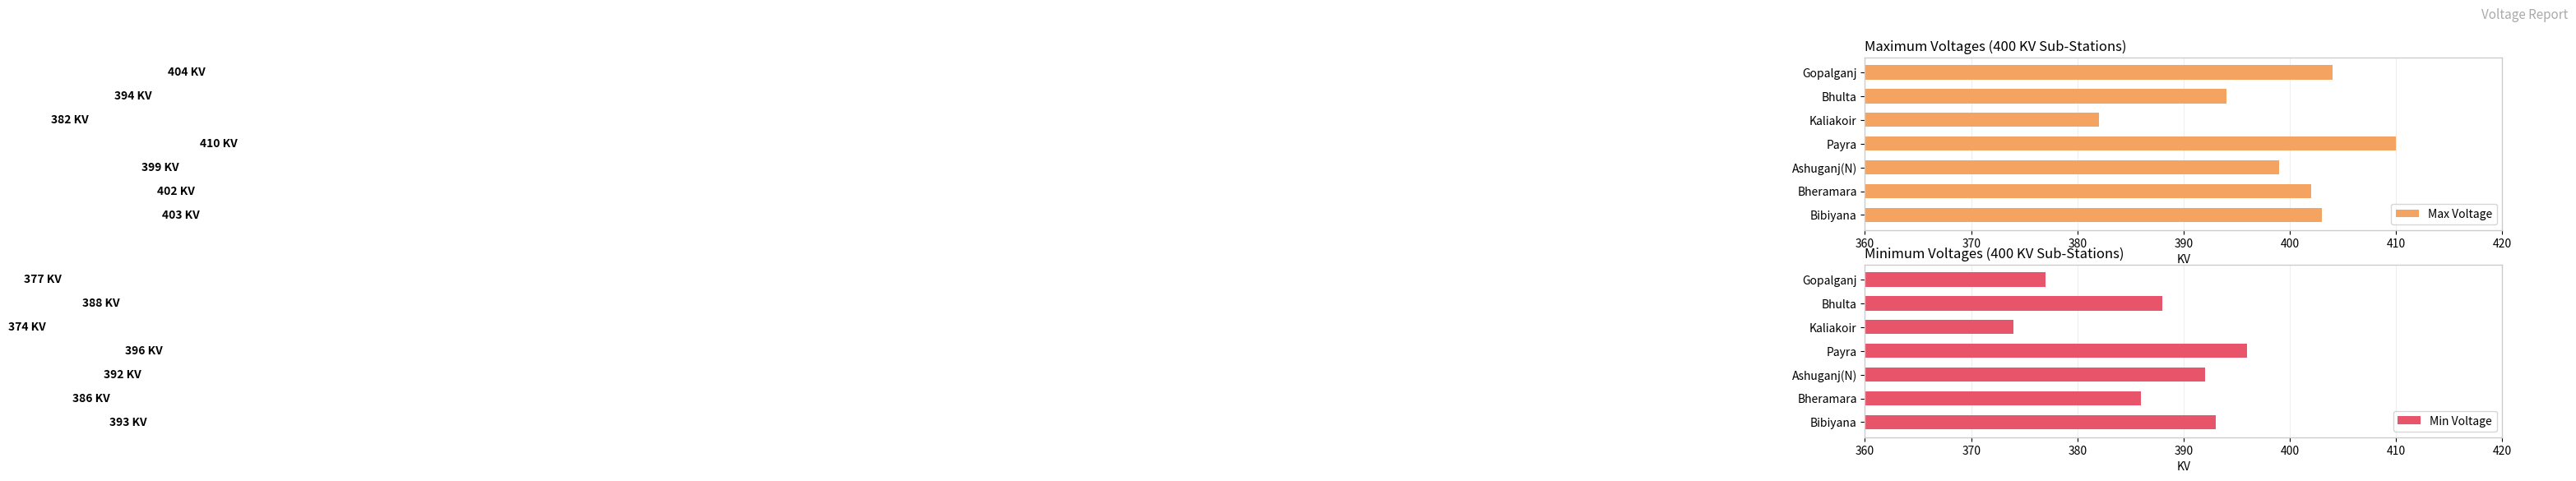

The value of Min Voltage at Bhulta is 683. True or false?

False